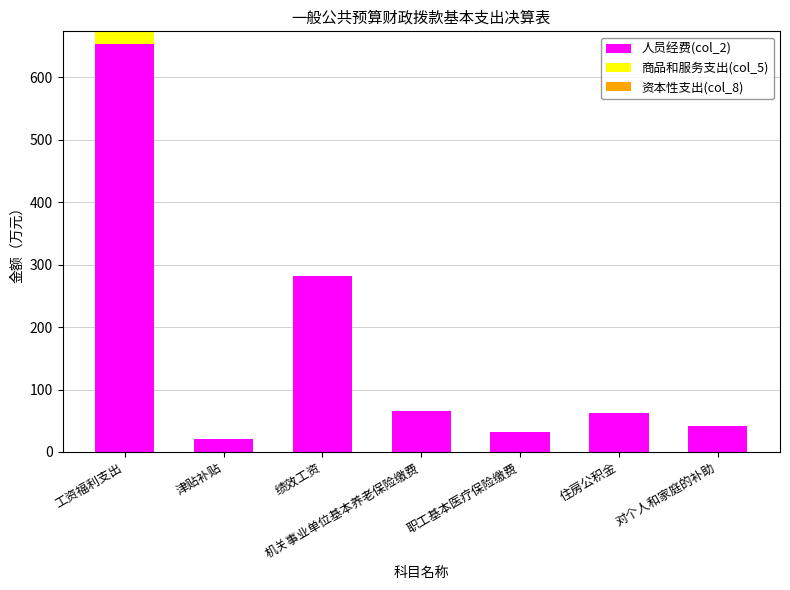

What is the maximum value for 人员经费(col_2)?

654.0